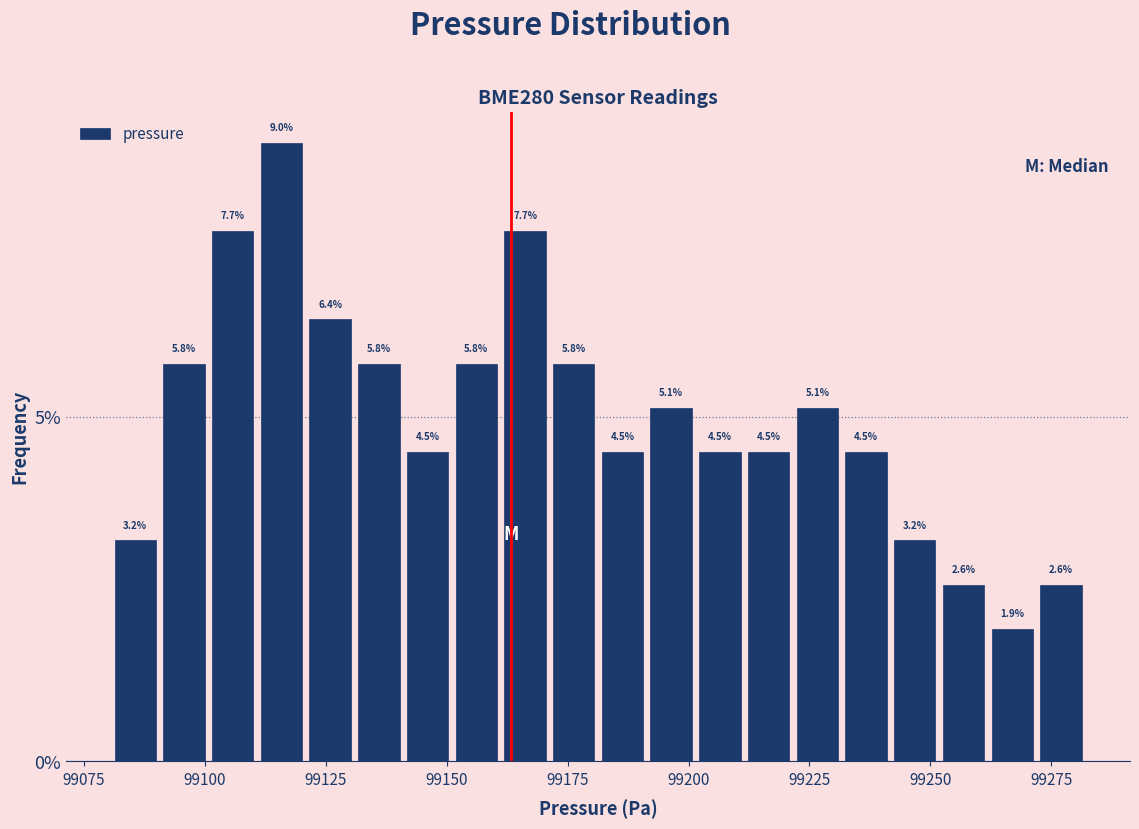

Around what value on the x-axis is the tallest bar? Give the approximate position of its centre, as read against the axis.

99115